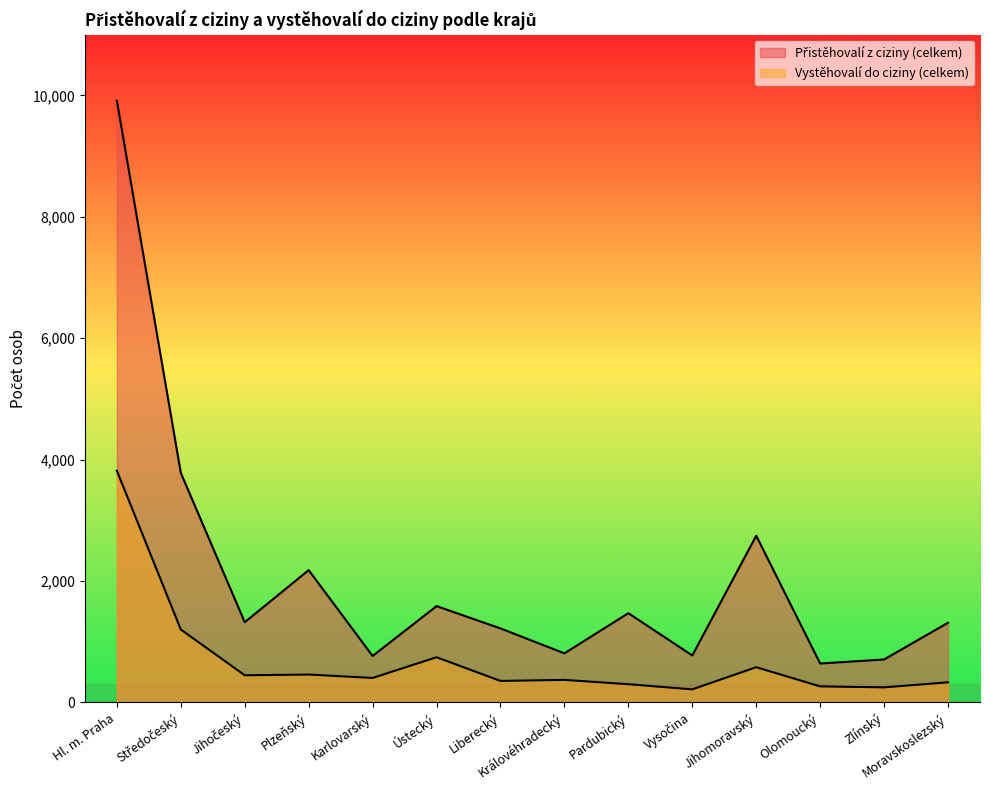

What is the minimum value shown in the chart?

215